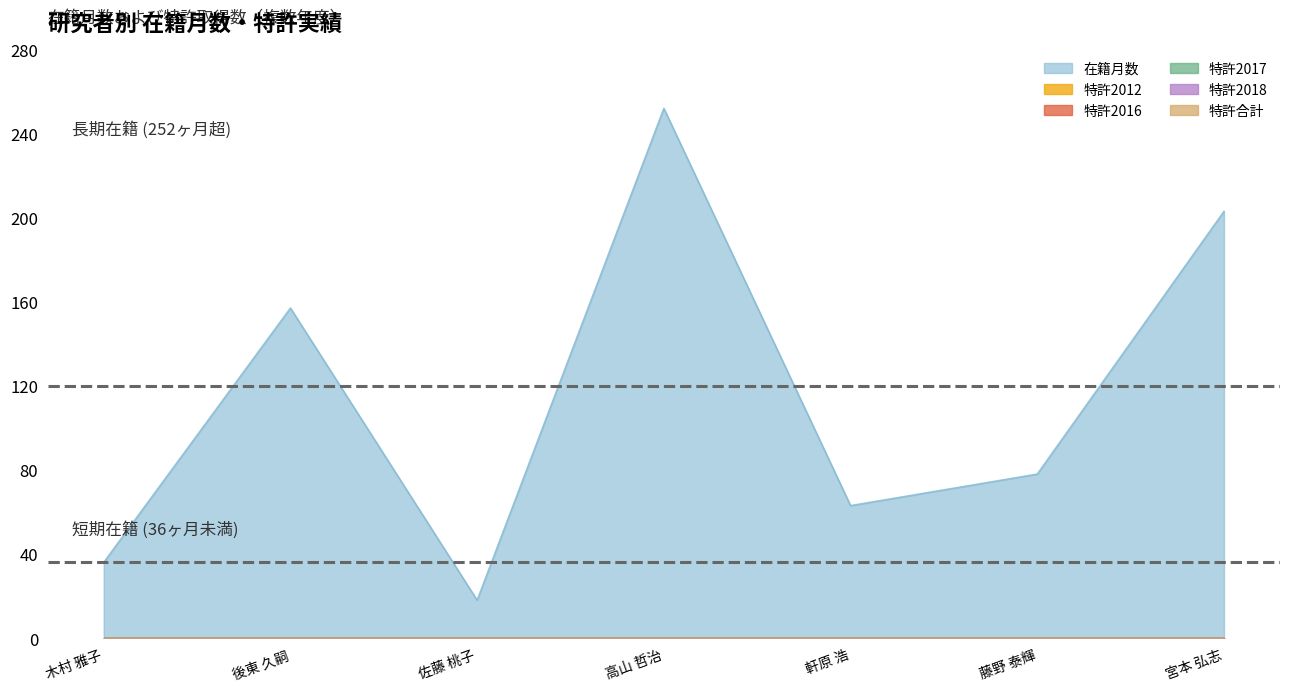

What is the label of the 4th point from the right?

高山 哲治